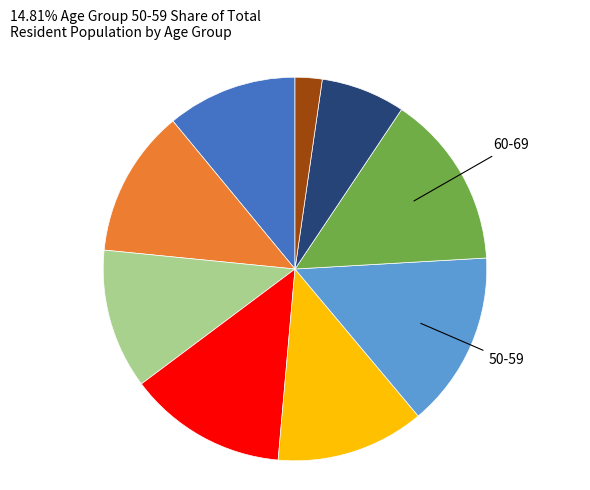

Is there any slice that represents more than half of the pie?

No